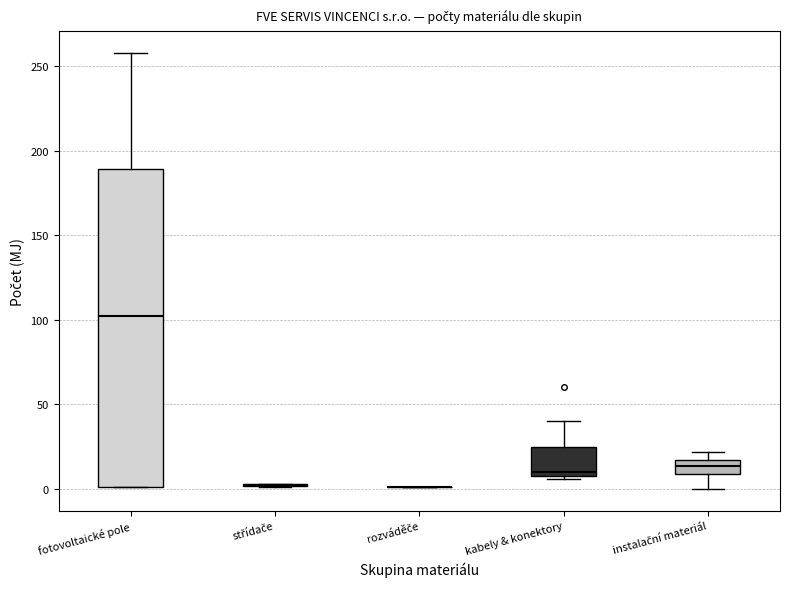

Reading left to right, read every box against the y-axis: the position of its median line, the range the box covers, and the ends of its whiskers. The values are not printed on the chart, so give them approximately, as read against the axis.

fotovoltaické pole: median 100, box 0 to 190, whiskers 0 to 260
střídače: box collapsed to a line at 5, whiskers 0 to 5
rozváděče: box collapsed to a line at 0, whiskers 0 to 0
kabely & konektory: median 10 (just above the box's lower edge), box 10 to 25, whiskers 5 to 40
instalační materiál: median 15 (inside the box), box 10 to 15, whiskers 0 to 20